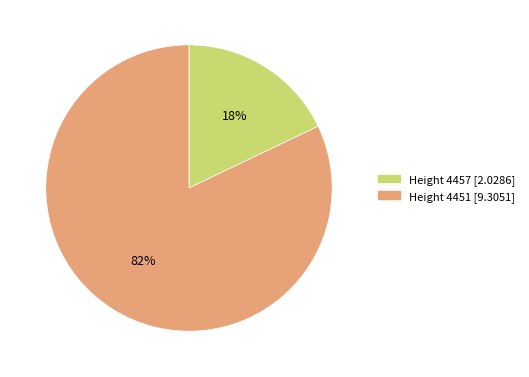

To the nearest percent, what is the combined percentage of Height 4451 [9.3051] and Height 4457 [2.0286]?

100%